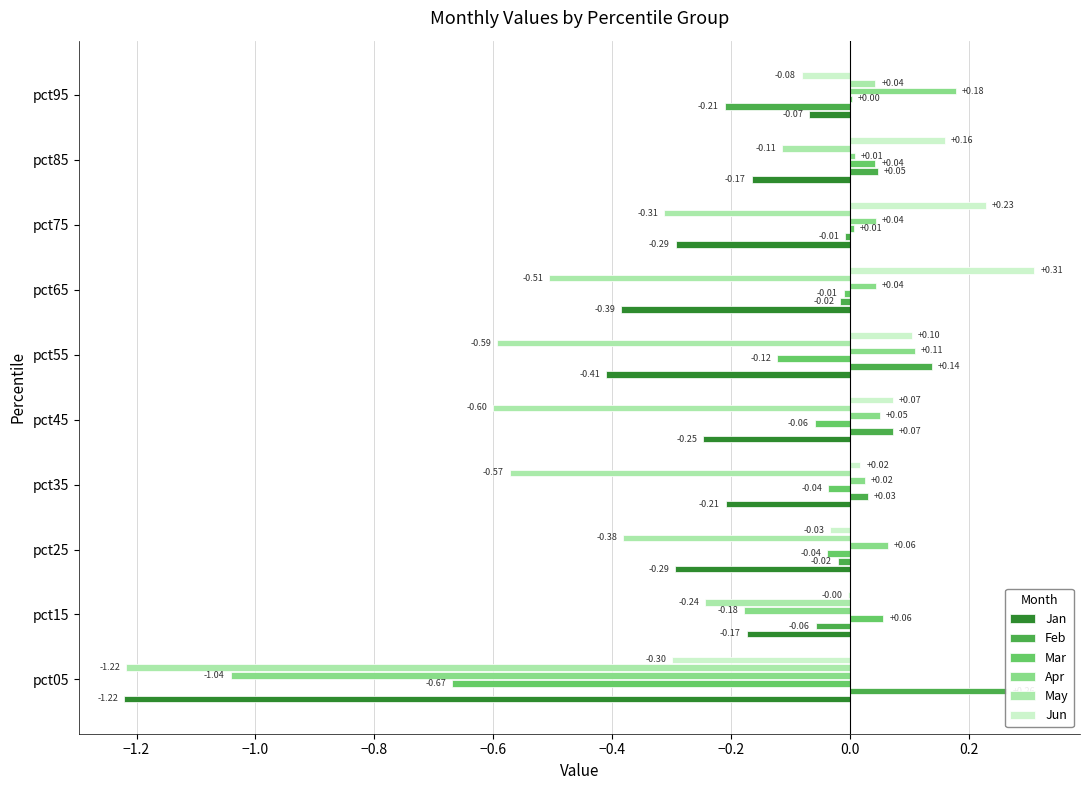

What are all the series names shown in the legend?

Jan, Feb, Mar, Apr, May, Jun